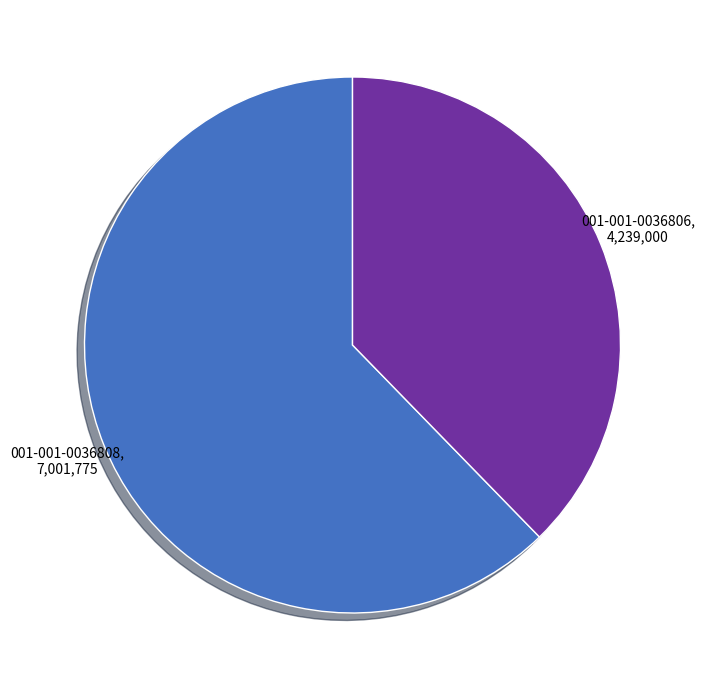

Is there any slice that represents more than half of the pie?

Yes